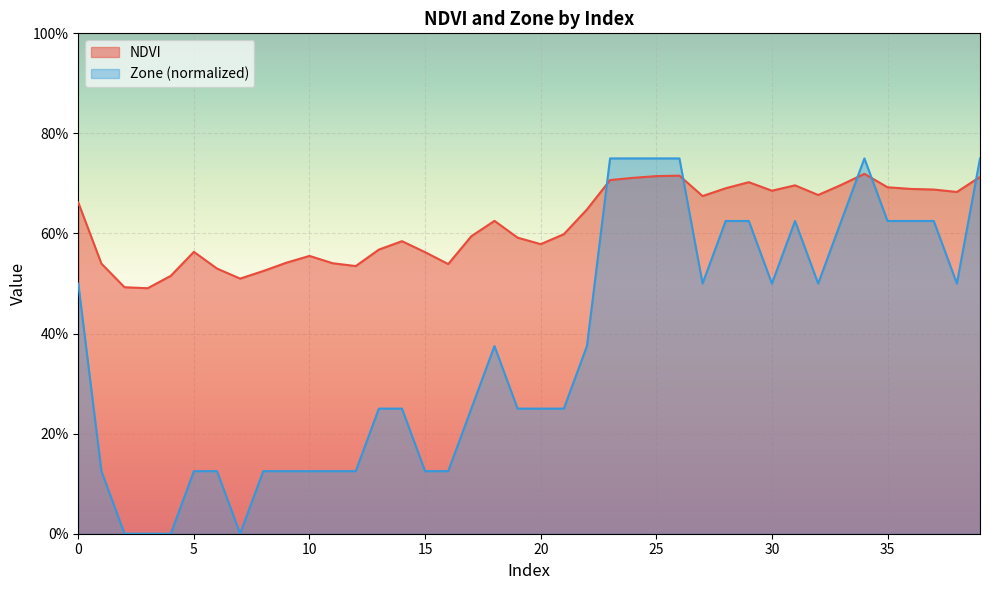

What is the total value across all series at 38?

1.2